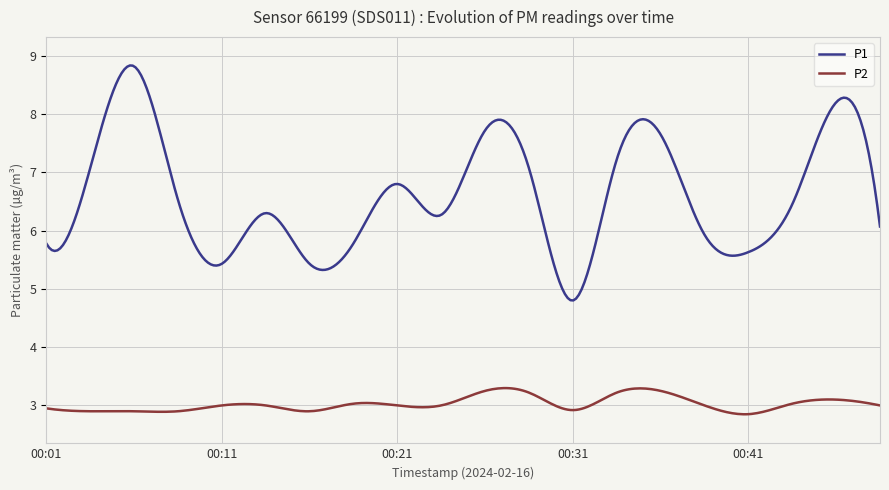

Which series has the widest spread of values?

P1